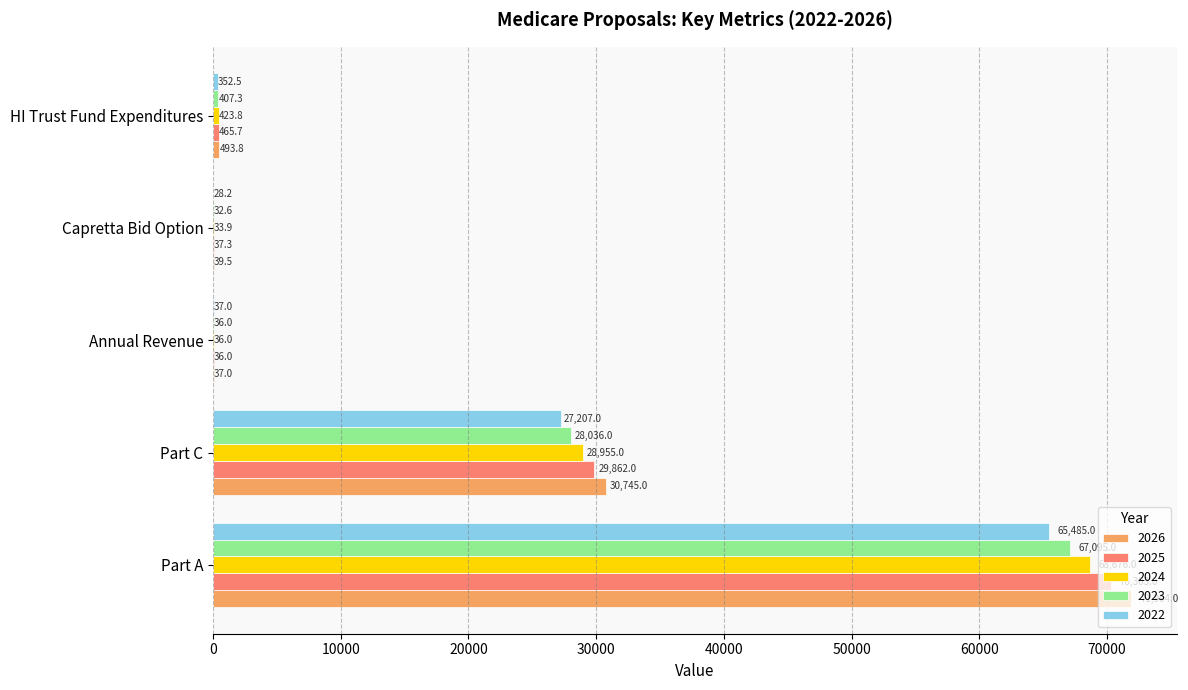

Is it true that 2025 equals 17770.7 at Part C?

False